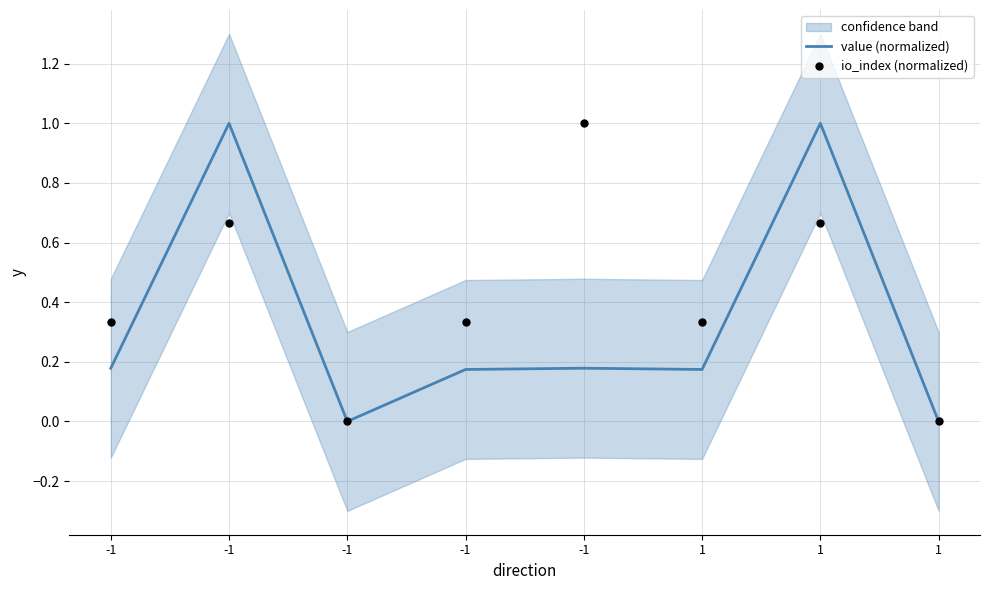

Is the value of value (normalized) at -1 greater than the value of io_index (normalized) at -1?

No